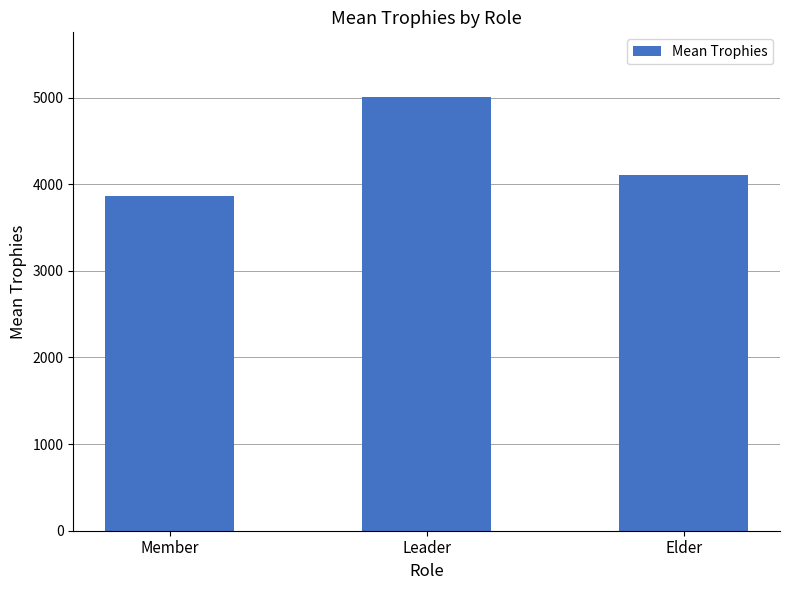

Are the bars grouped side by side (vs. stacked)?

No